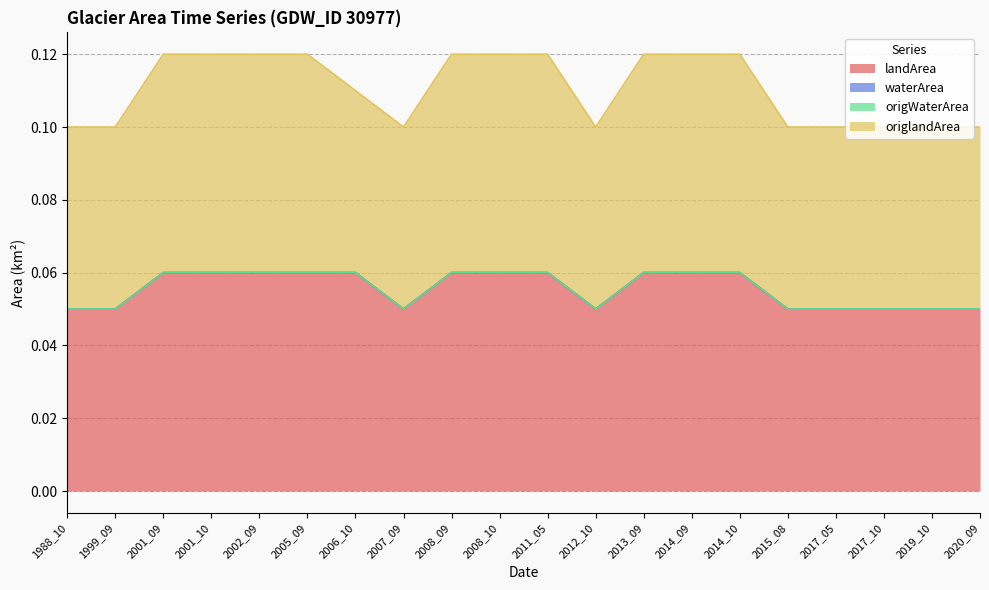

Which category has the lowest value across all series?

1988_10